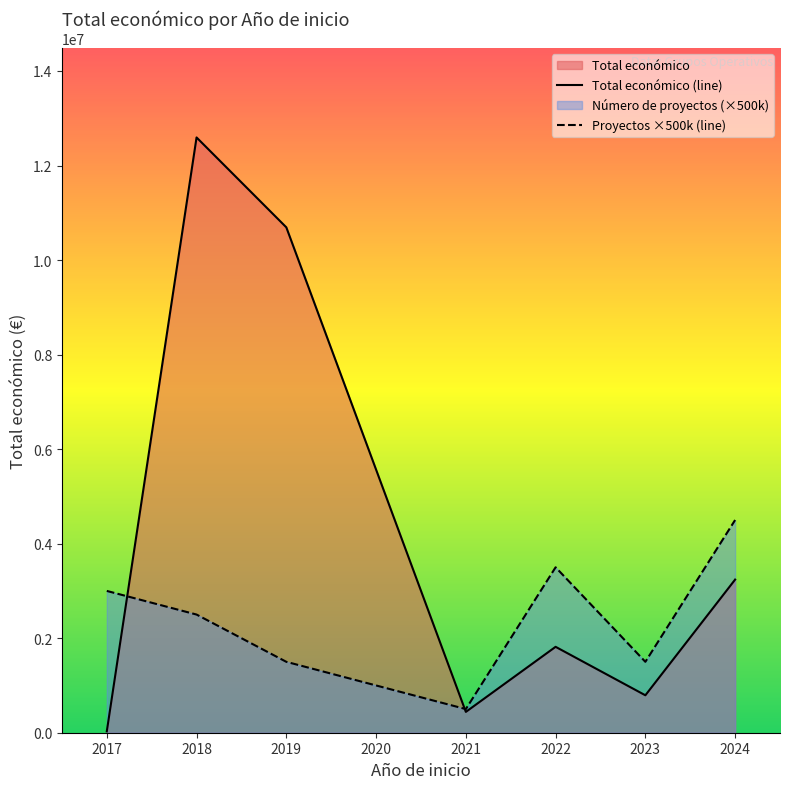

How many categories are shown in the chart?

7